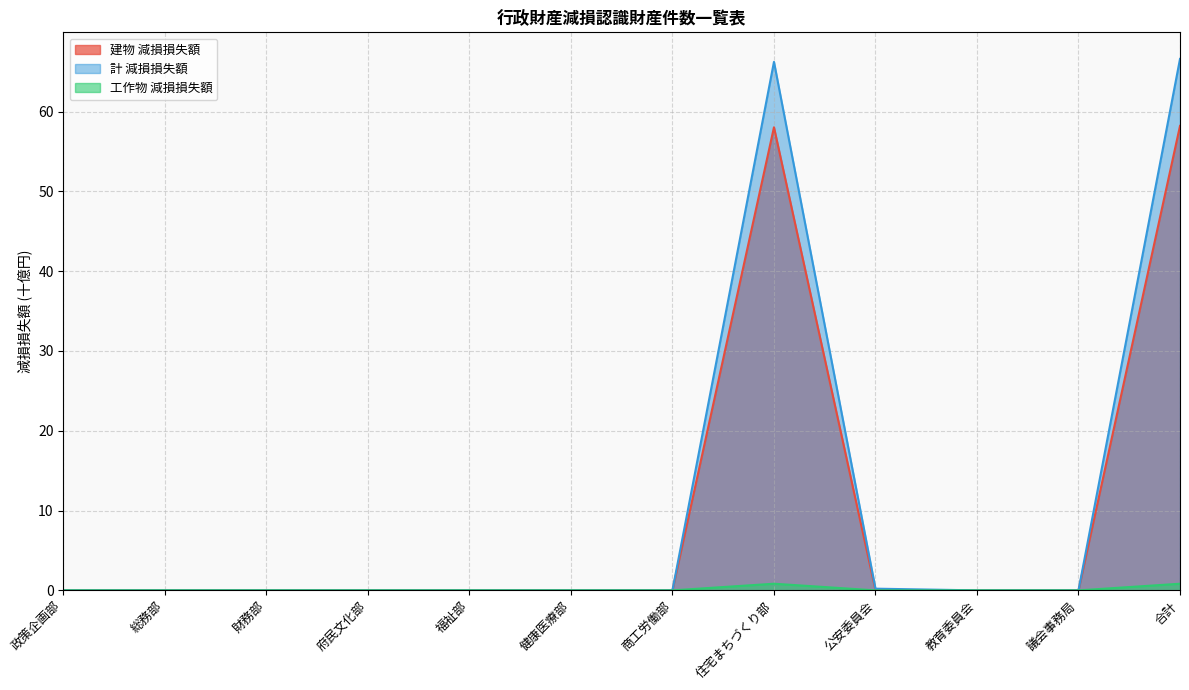

What is the sum of all 計 減損損失額 values?

133.1